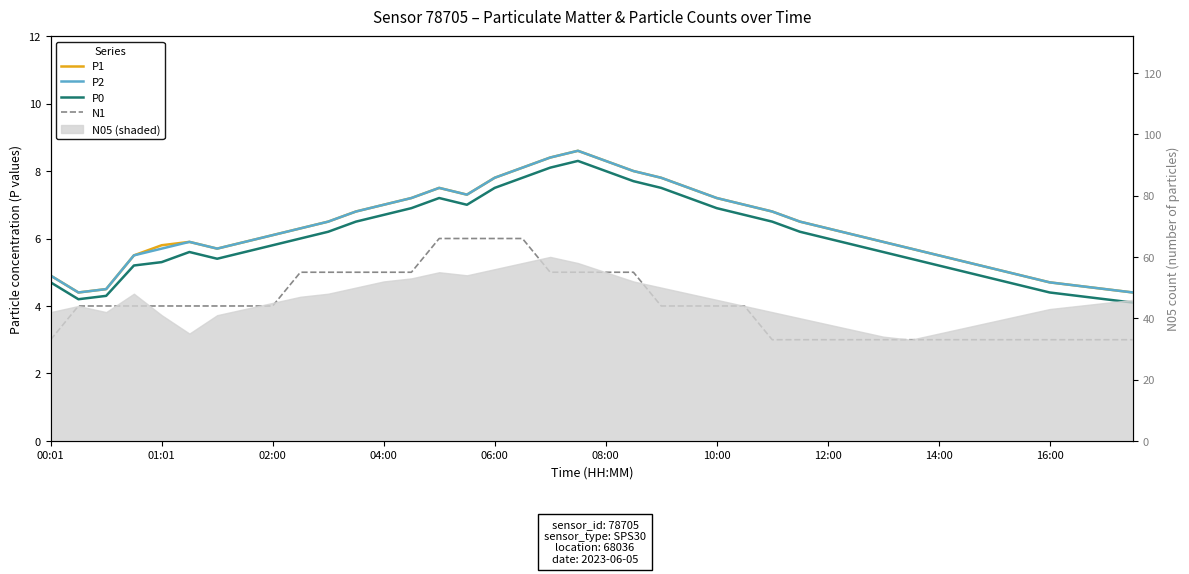

What is the value of the P2 point at the 36th from the left?

4.9